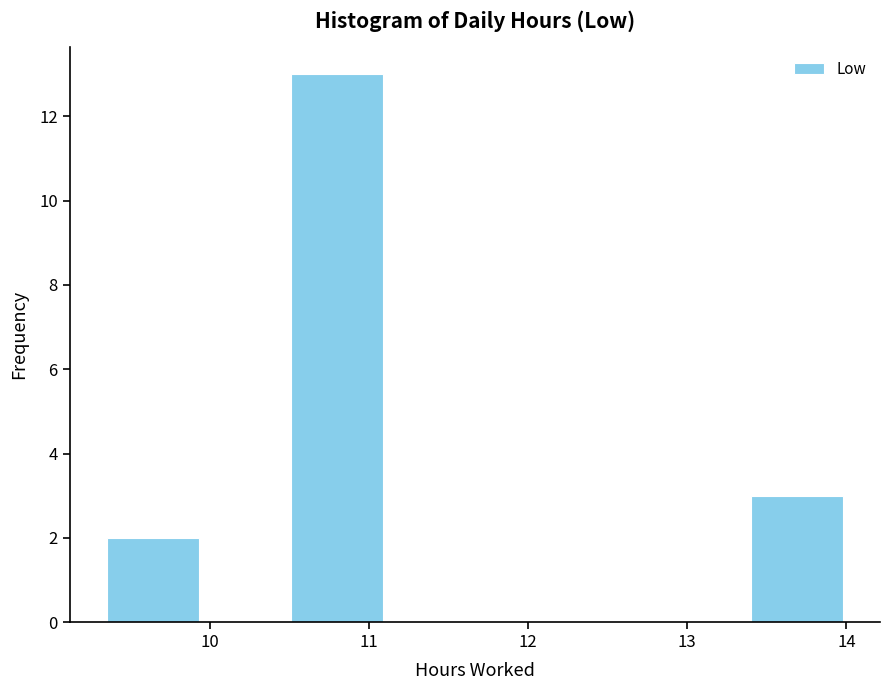

Over which range of the x-axis is the bar tallest?

10.5 to 11.1